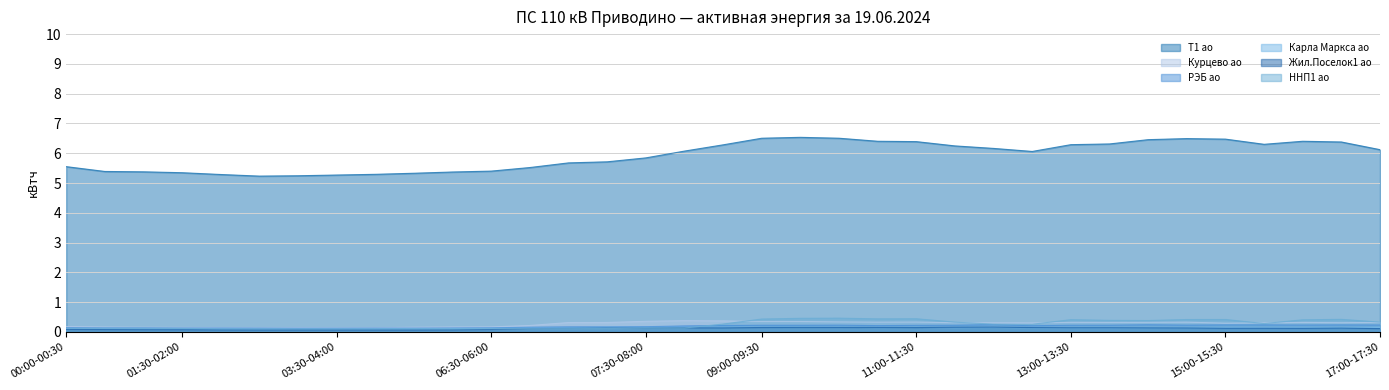

The ННП1 ао series shows 0.1 at 01:00-01:30. True or false?

True